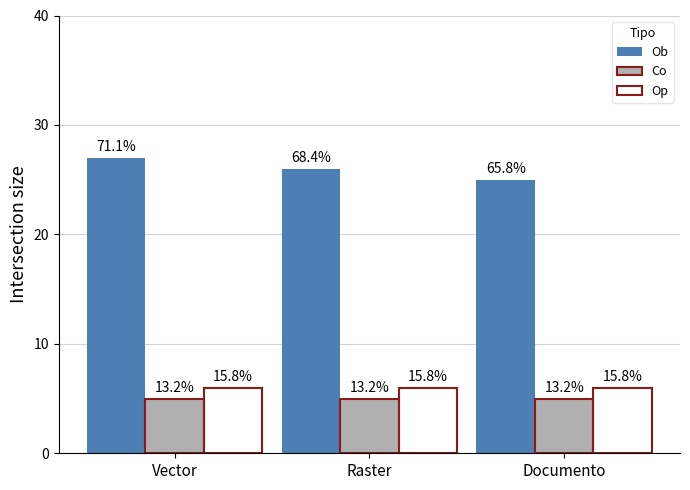

The value of Ob at Vector is 36. True or false?

False